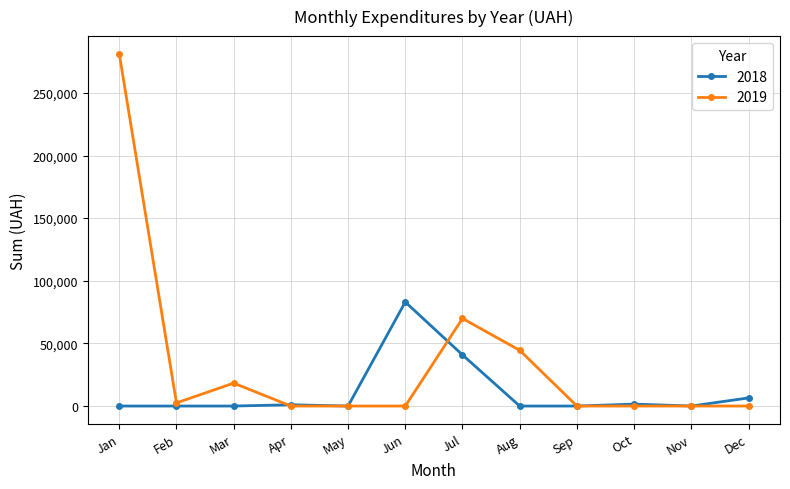

Which series has the largest total across all categories?

2019